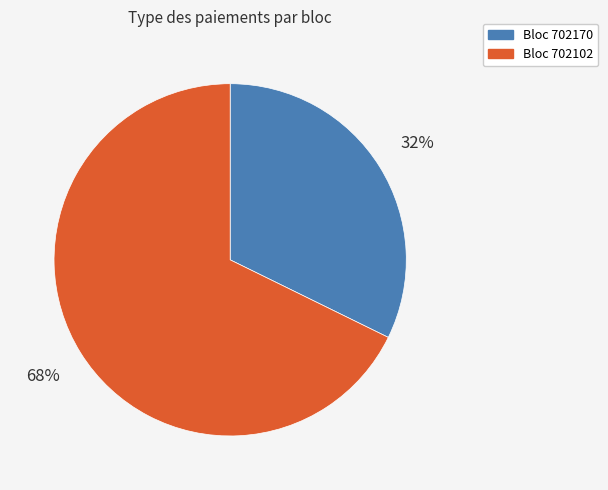

Does any single category account for the majority?

Yes